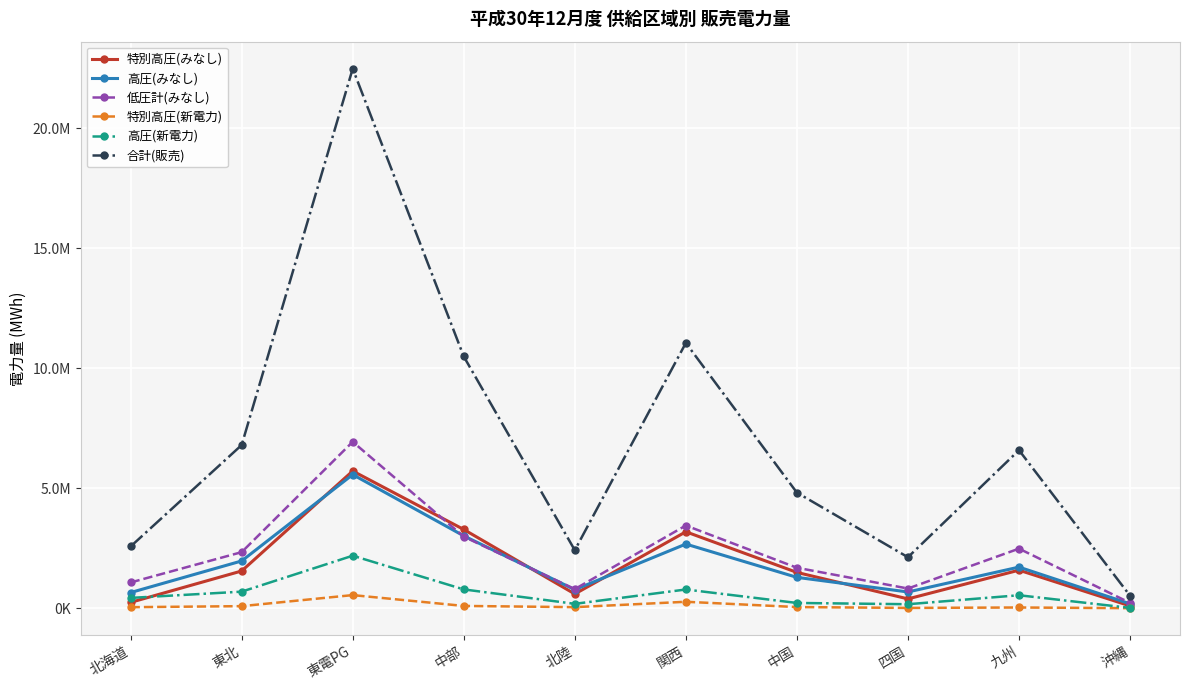

Which series has the largest total across all categories?

合計(販売)